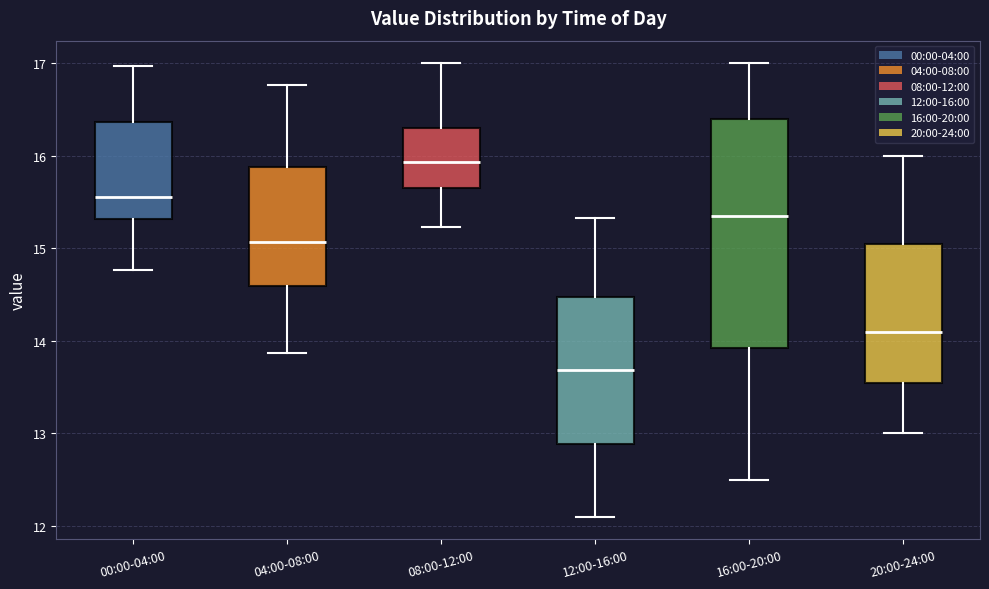

Which box is the tallest, from its lower edge to its upper edge?

16:00-20:00